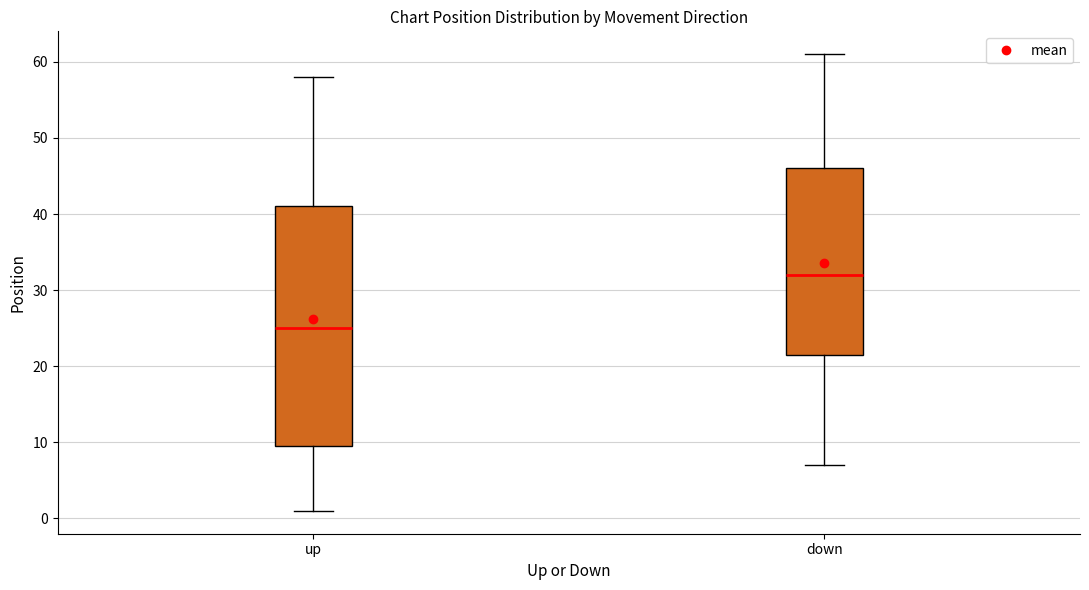

Reading left to right, transcribe this box plot: for each box, give where its median line is, the range the box spans, and where its two whiskers end, as read against the y-axis. The values are not printed on the chart, so give them approximately, as read against the axis.

up: median 25, box 10 to 41, whiskers 1 to 58
down: median 32, box 22 to 46, whiskers 7 to 61